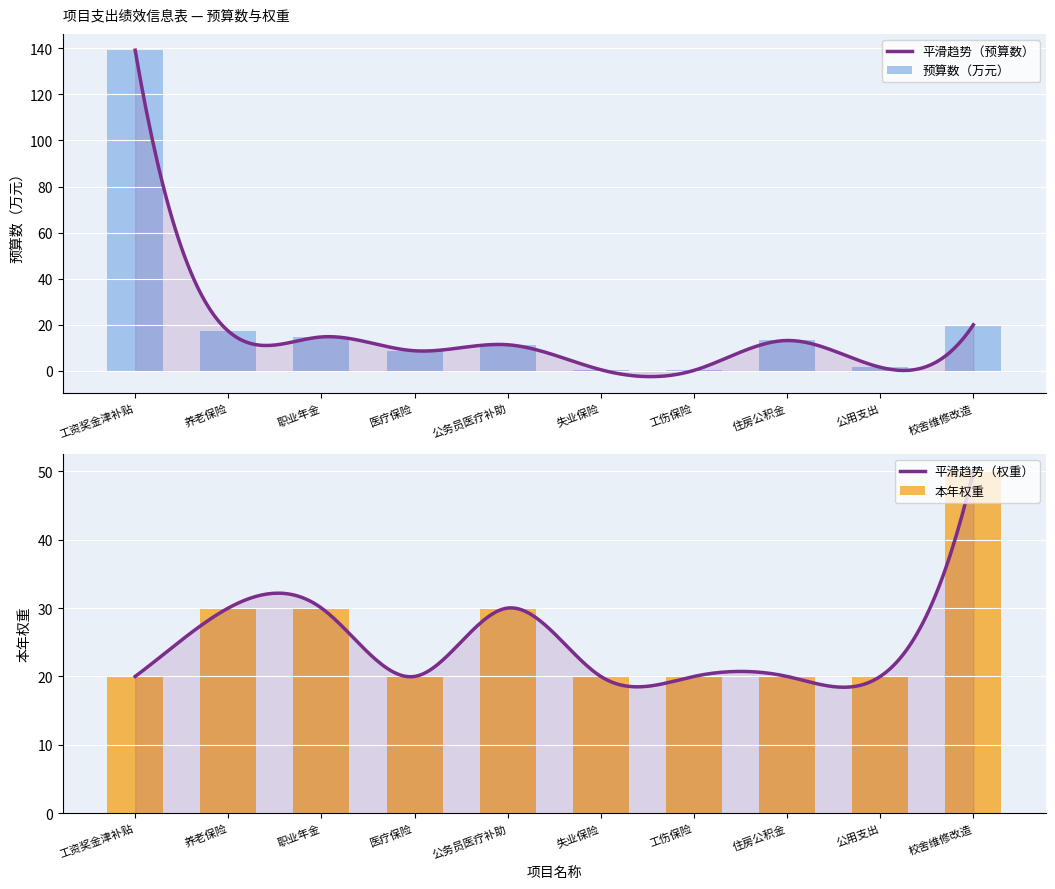

Rank the series by their maximum value, from lowest to highest.

本年权重, 预算数（万元）